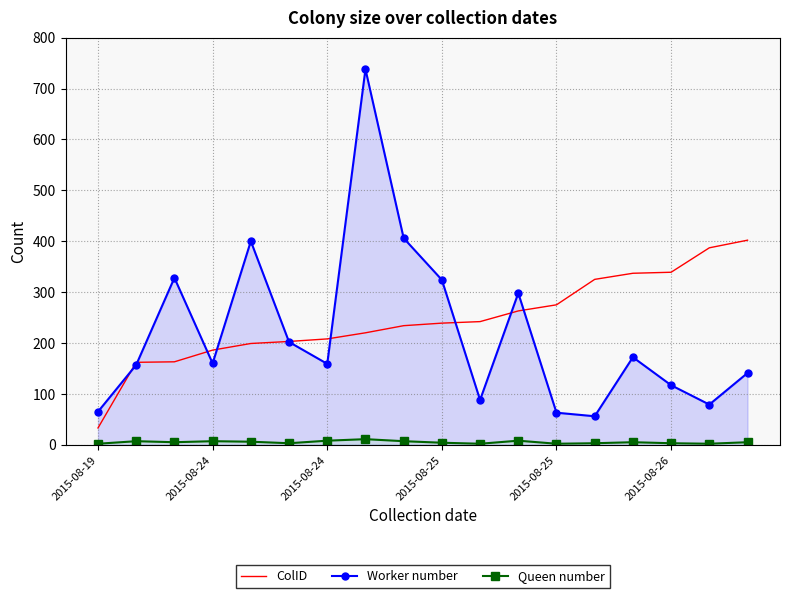

Which label corresponds to the largest value in the chart?

7